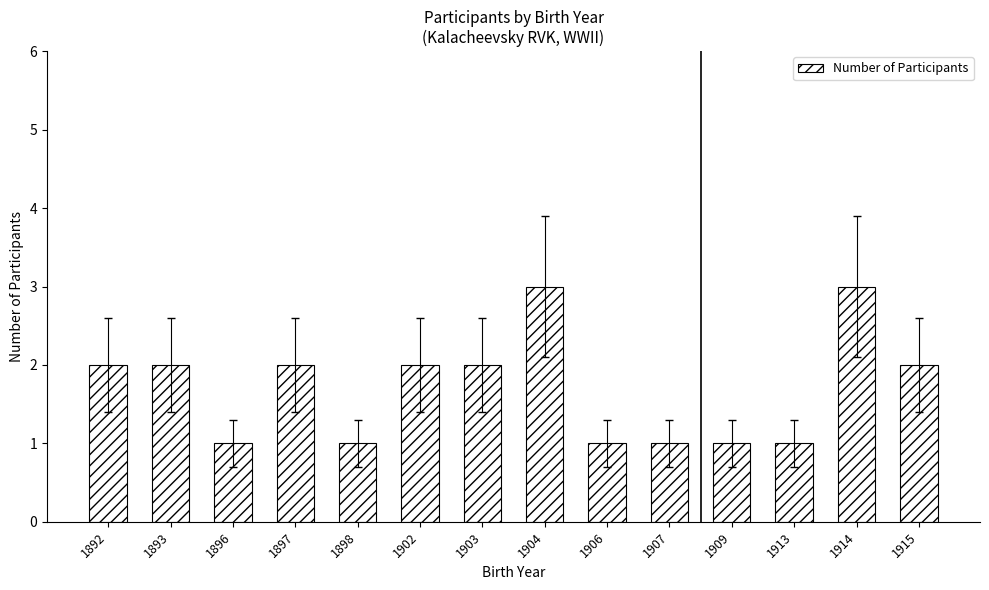

How many distinct data groups are displayed?

1